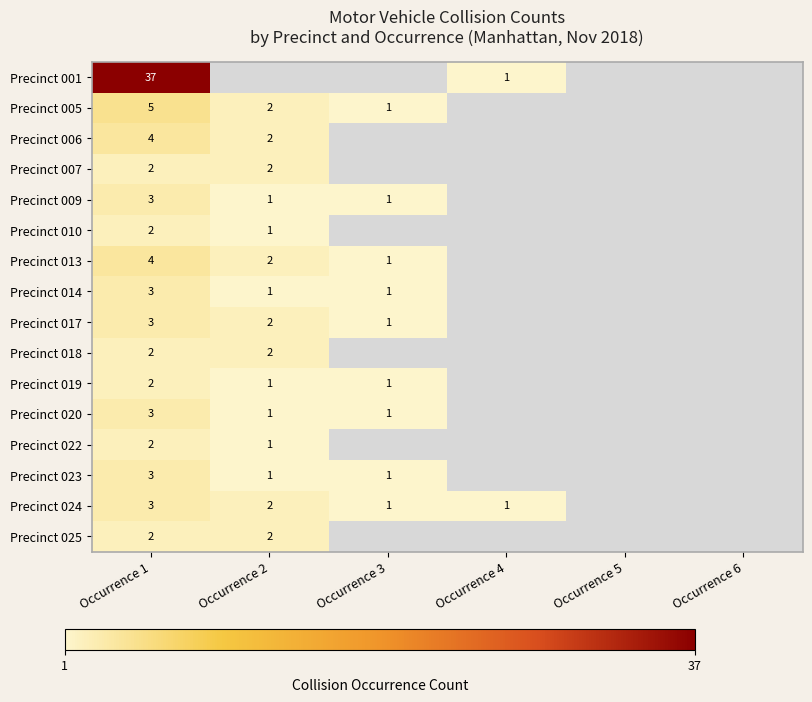

Between Occurrence 5 and Occurrence 4, which is larger?

Occurrence 4